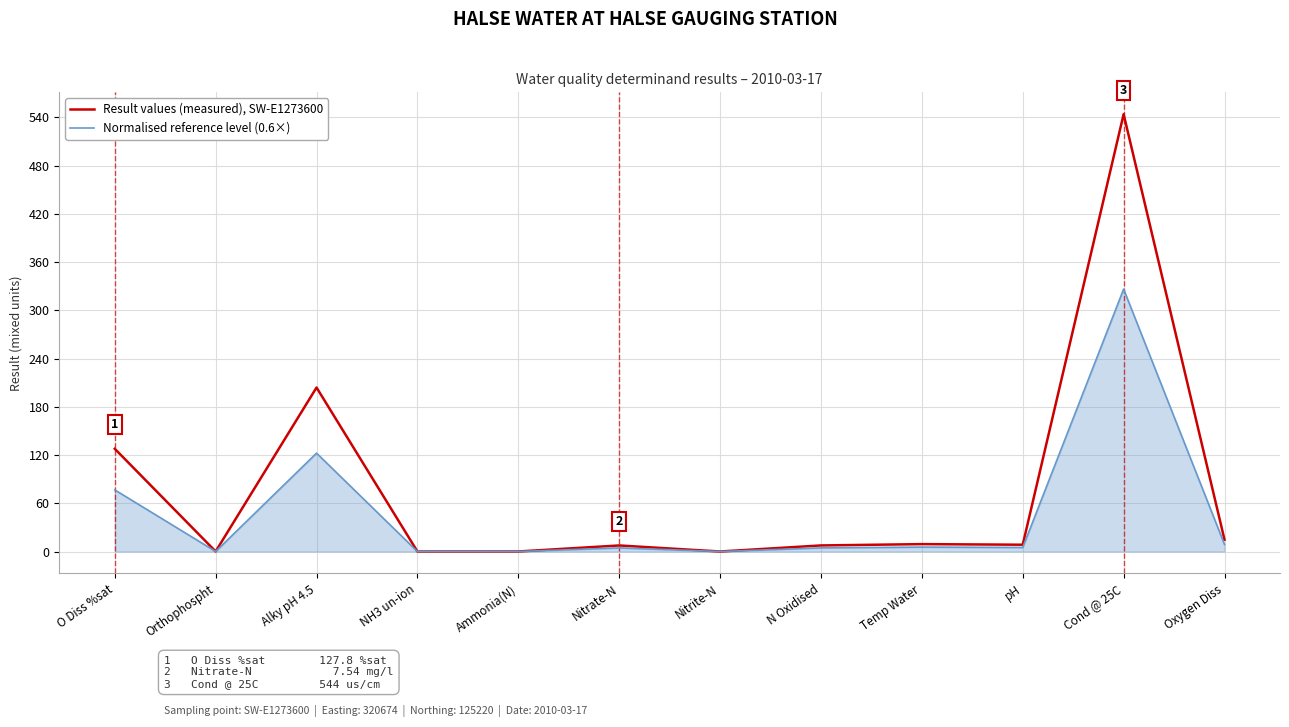

What is the maximum value shown in the chart?

544.0